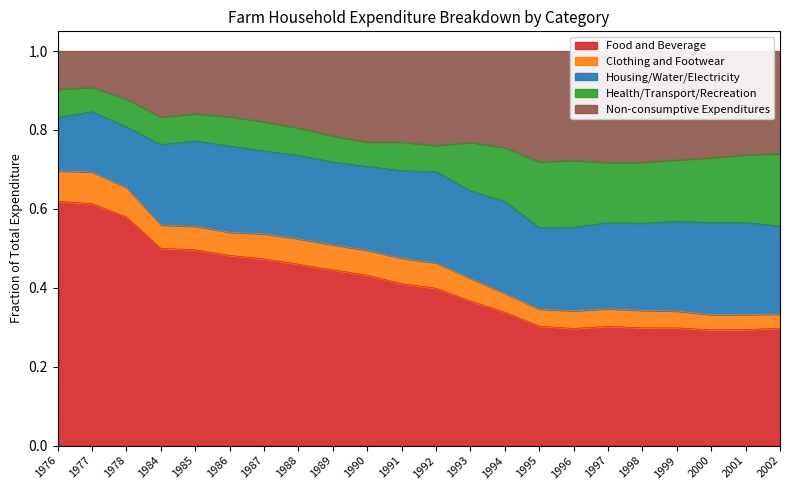

The Food and Beverage series shows 0.2 at 1985. True or false?

False